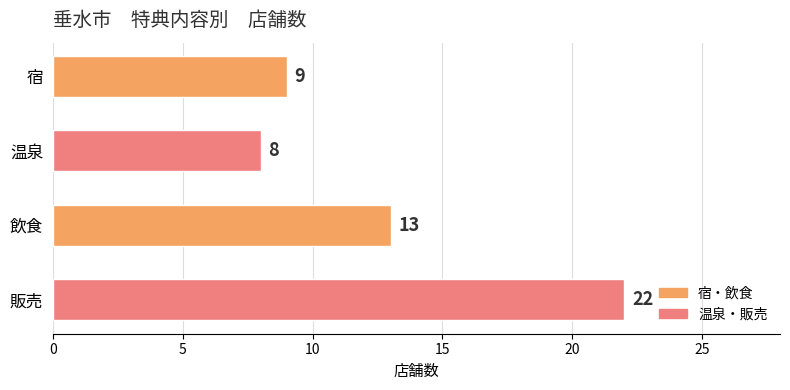

Which label corresponds to the largest value in the chart?

販売